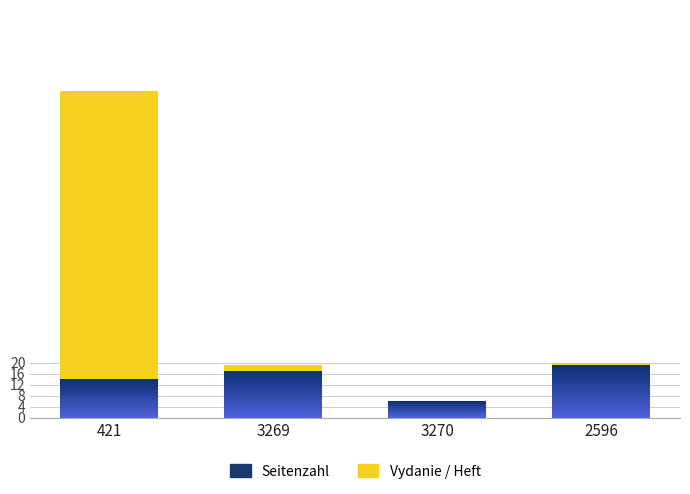

What is the value of the 1st bar from the left?

105